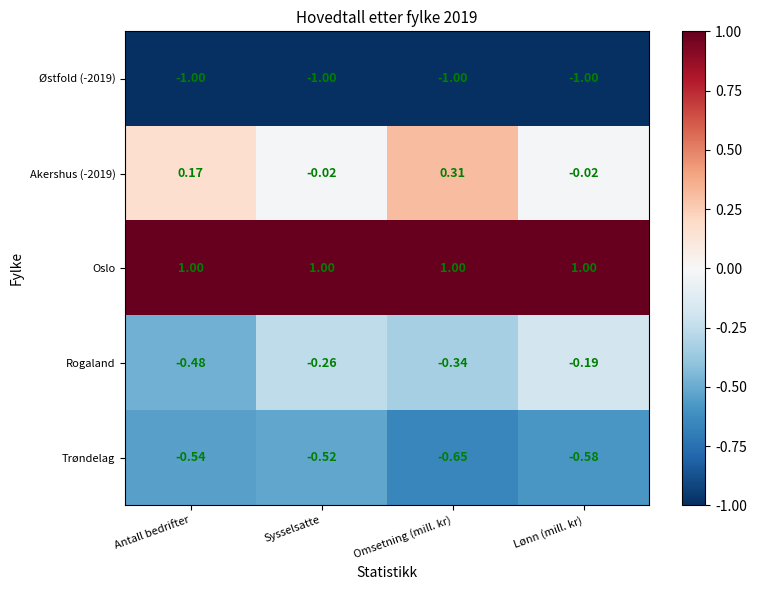

Rank the categories by Trøndelag value from highest to lowest.

Sysselsatte, Antall bedrifter, Lønn (mill. kr), Omsetning (mill. kr)